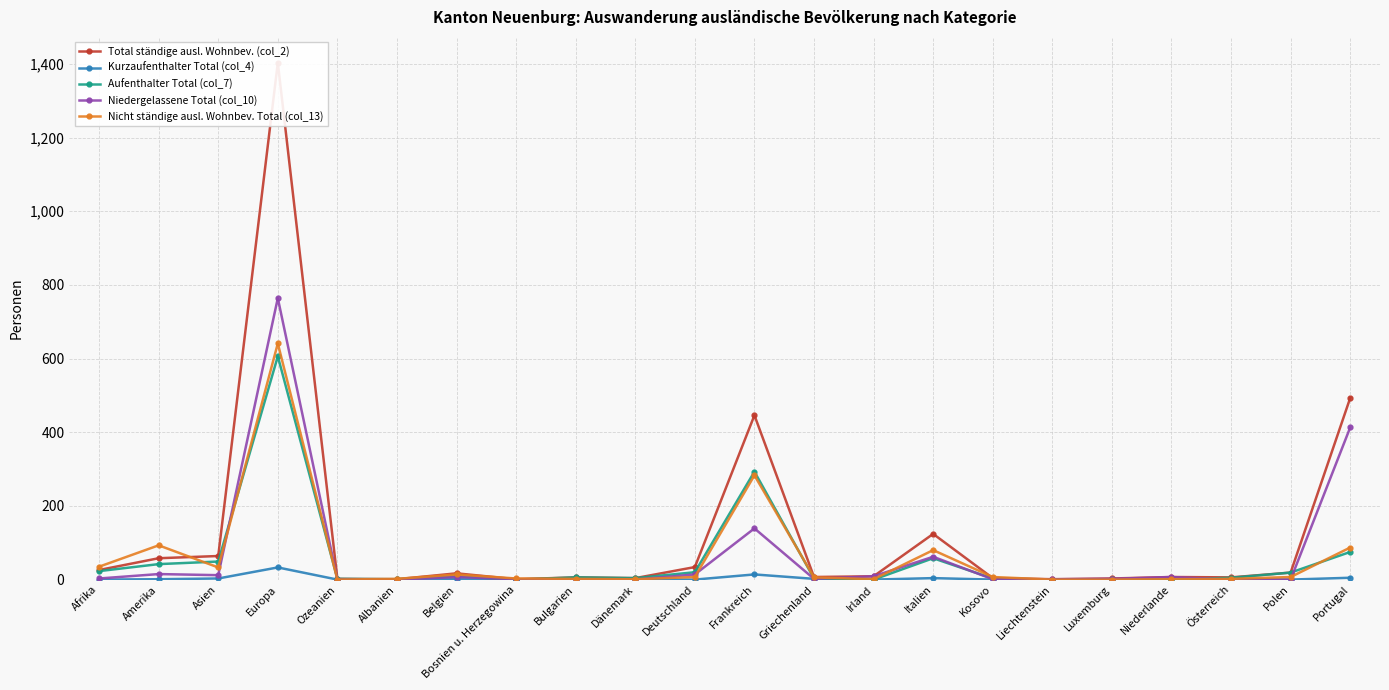

Between Deutschland and Amerika, which is larger?

Amerika